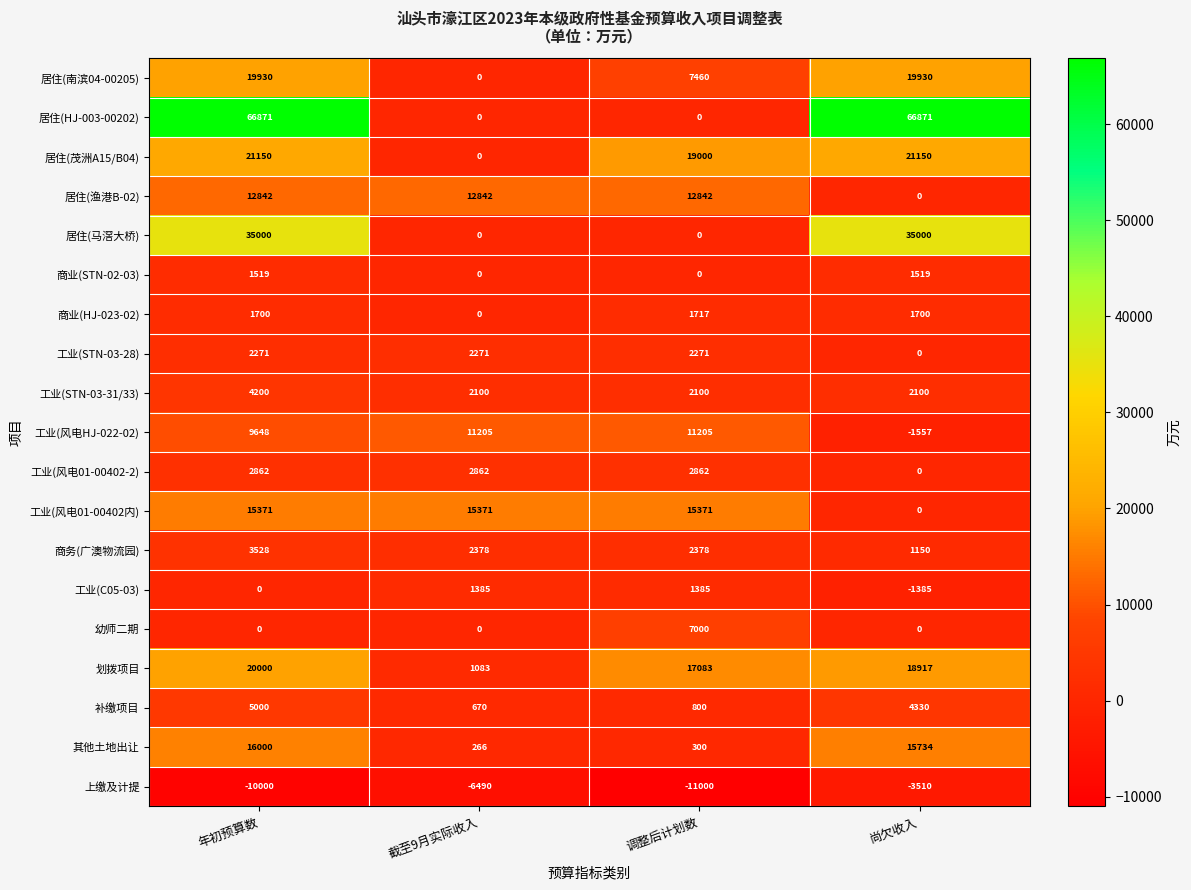

What is the difference between the highest and lowest values at 年初预算数?

76871